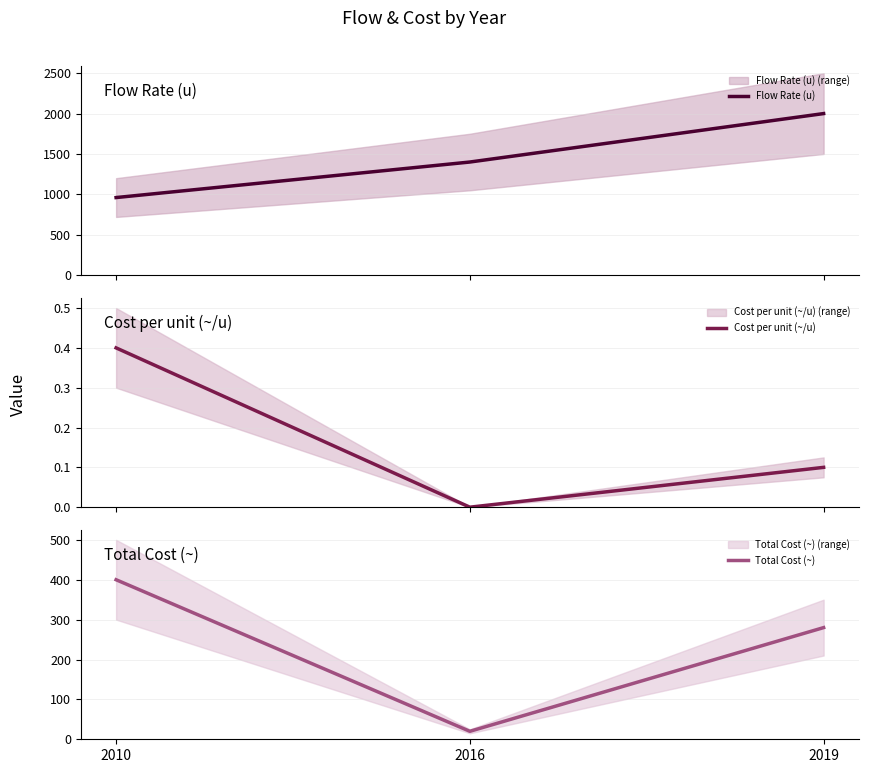

The value of Flow Rate (u) at 2010 is 960.0. True or false?

True